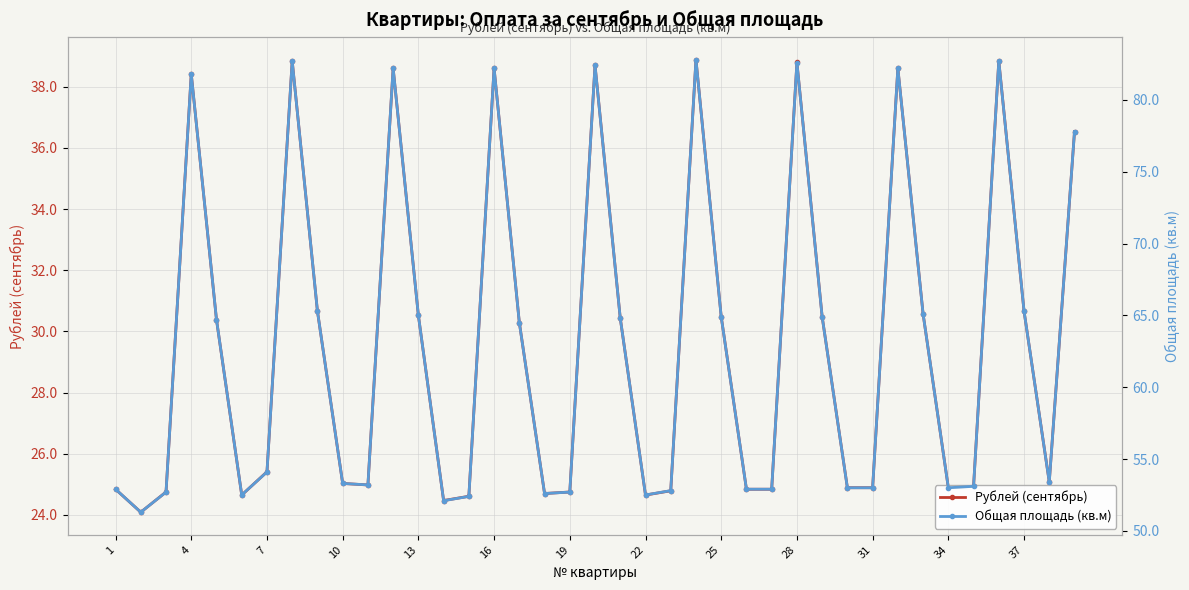

The value of Рублей (сентябрь) at 28 is 38.8. True or false?

True